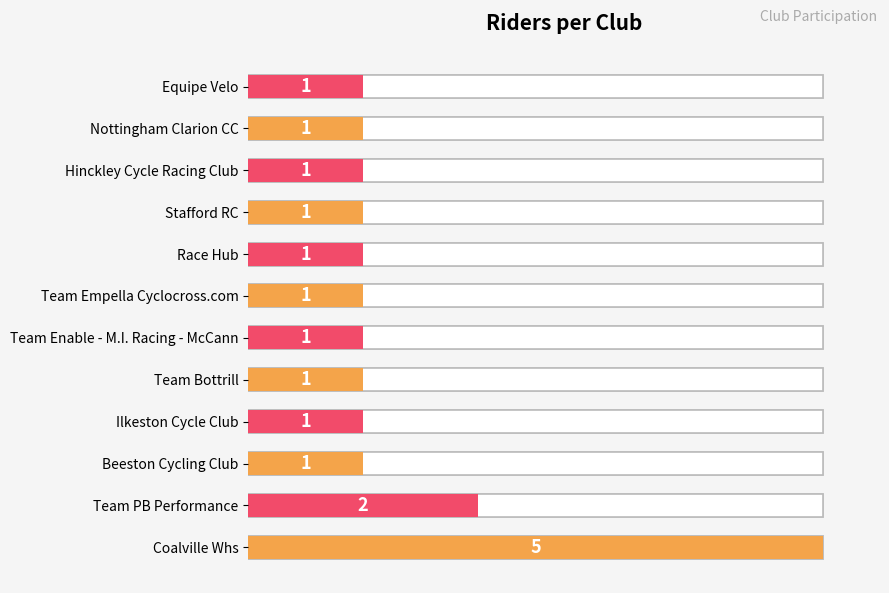

How many categories are shown in the chart?

12